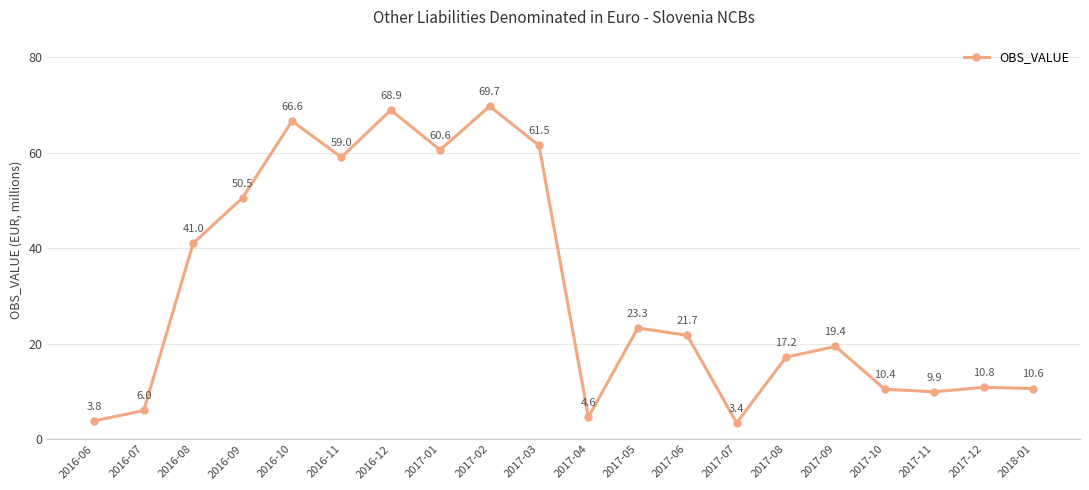

List the labels in order of value, largest first.

2017-02, 2016-12, 2016-10, 2017-03, 2017-01, 2016-11, 2016-09, 2016-08, 2017-05, 2017-06, 2017-09, 2017-08, 2017-12, 2018-01, 2017-10, 2017-11, 2016-07, 2017-04, 2016-06, 2017-07